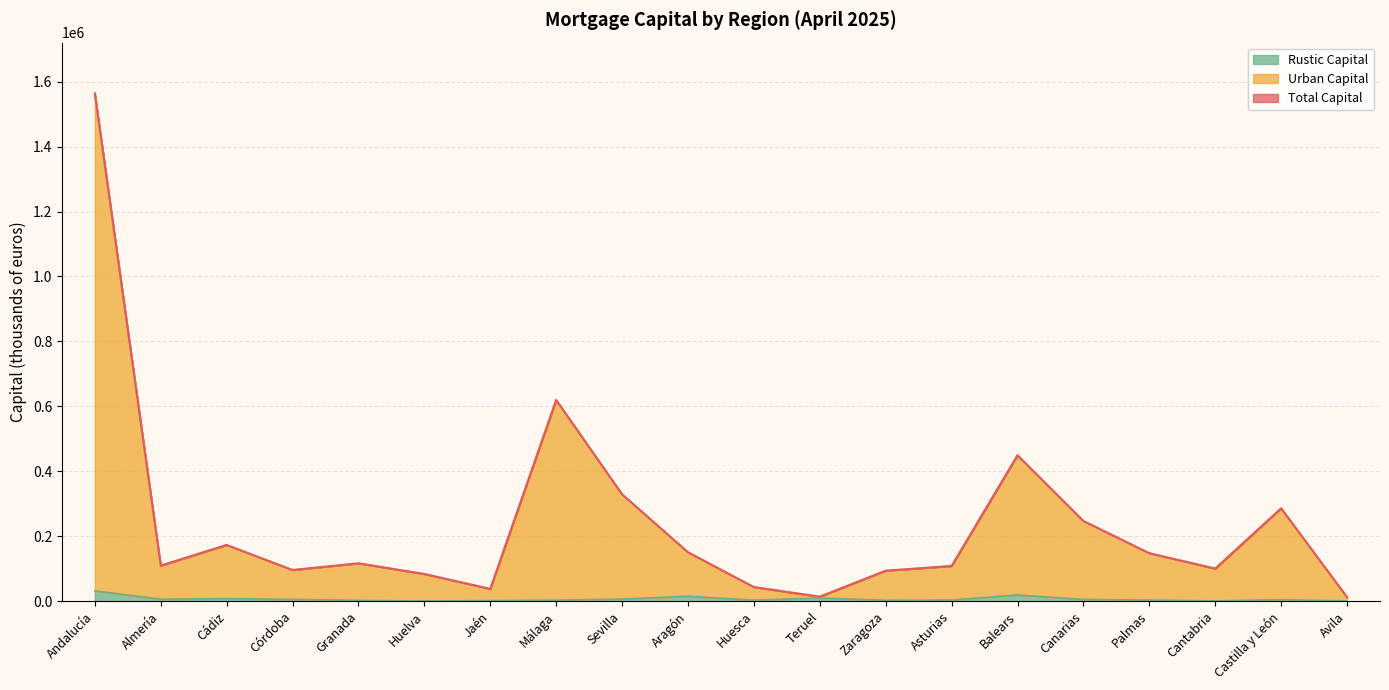

What is the minimum value for Urban Capital?

11997